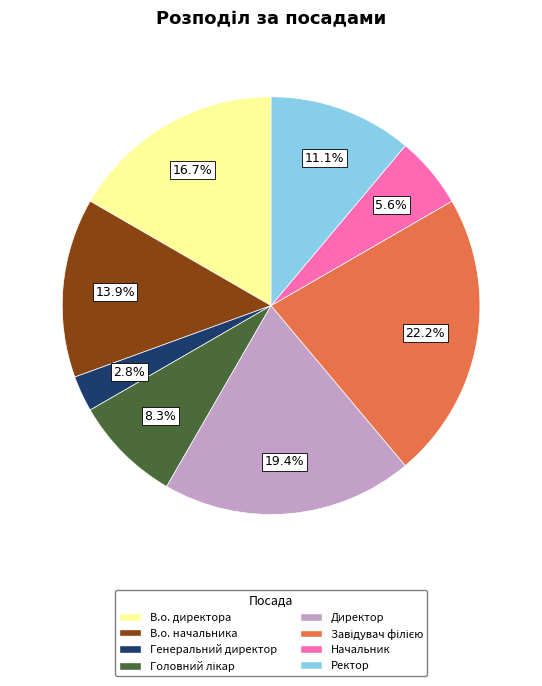

Which slice is the smallest?

Генеральний директор